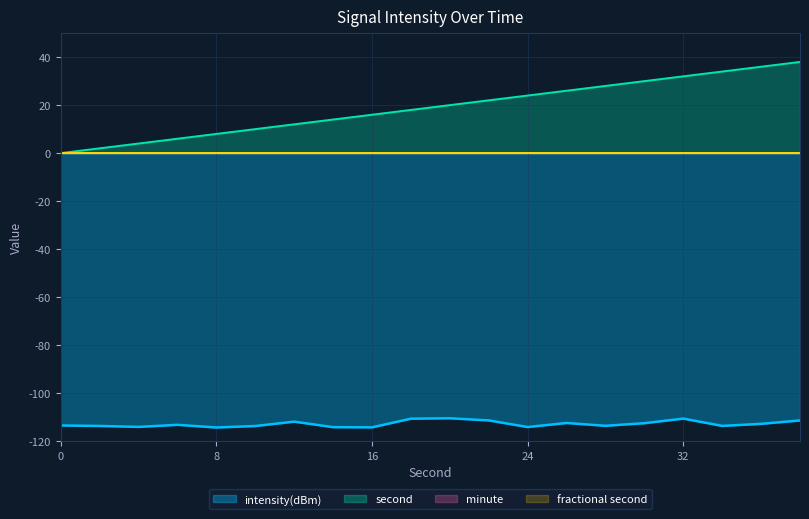

Which series has the largest range (max minus min)?

second_val